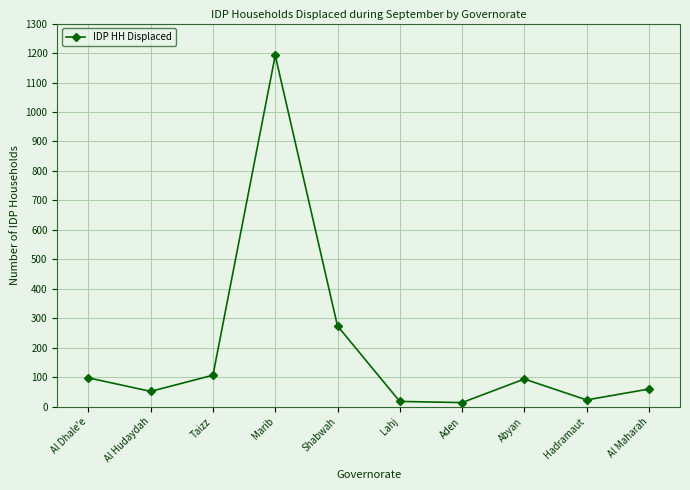

What is the change in value from Shabwah to Aden?

-260